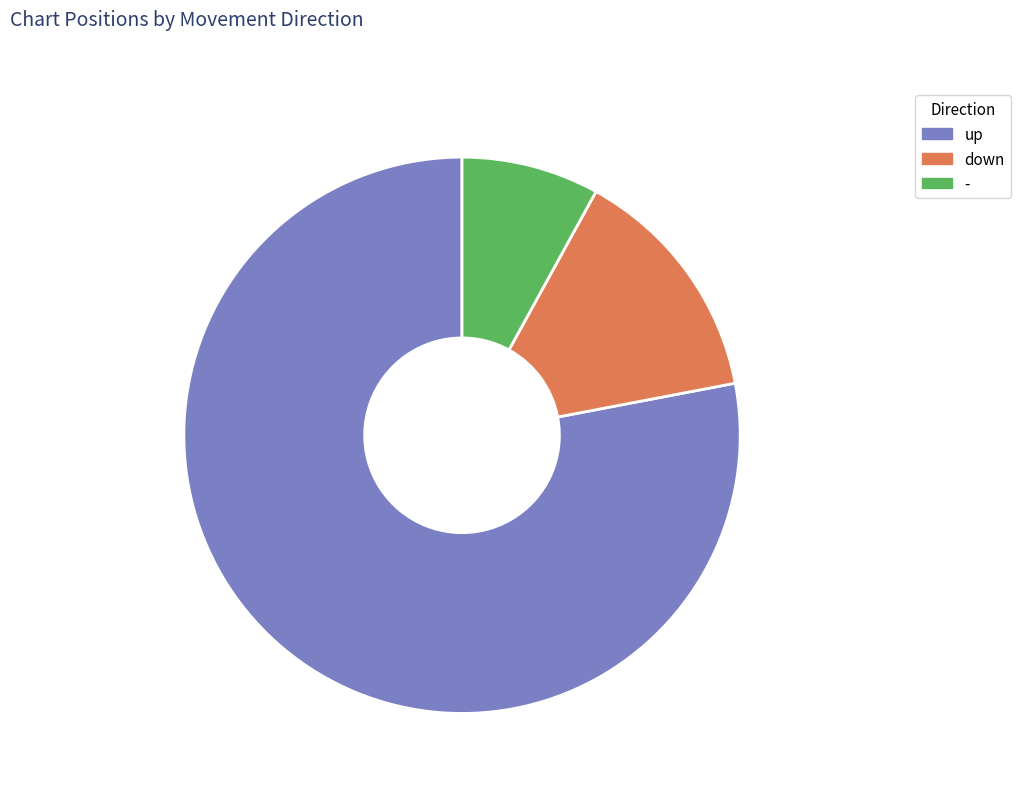

Rank the categories by value from highest to lowest.

up, down, -